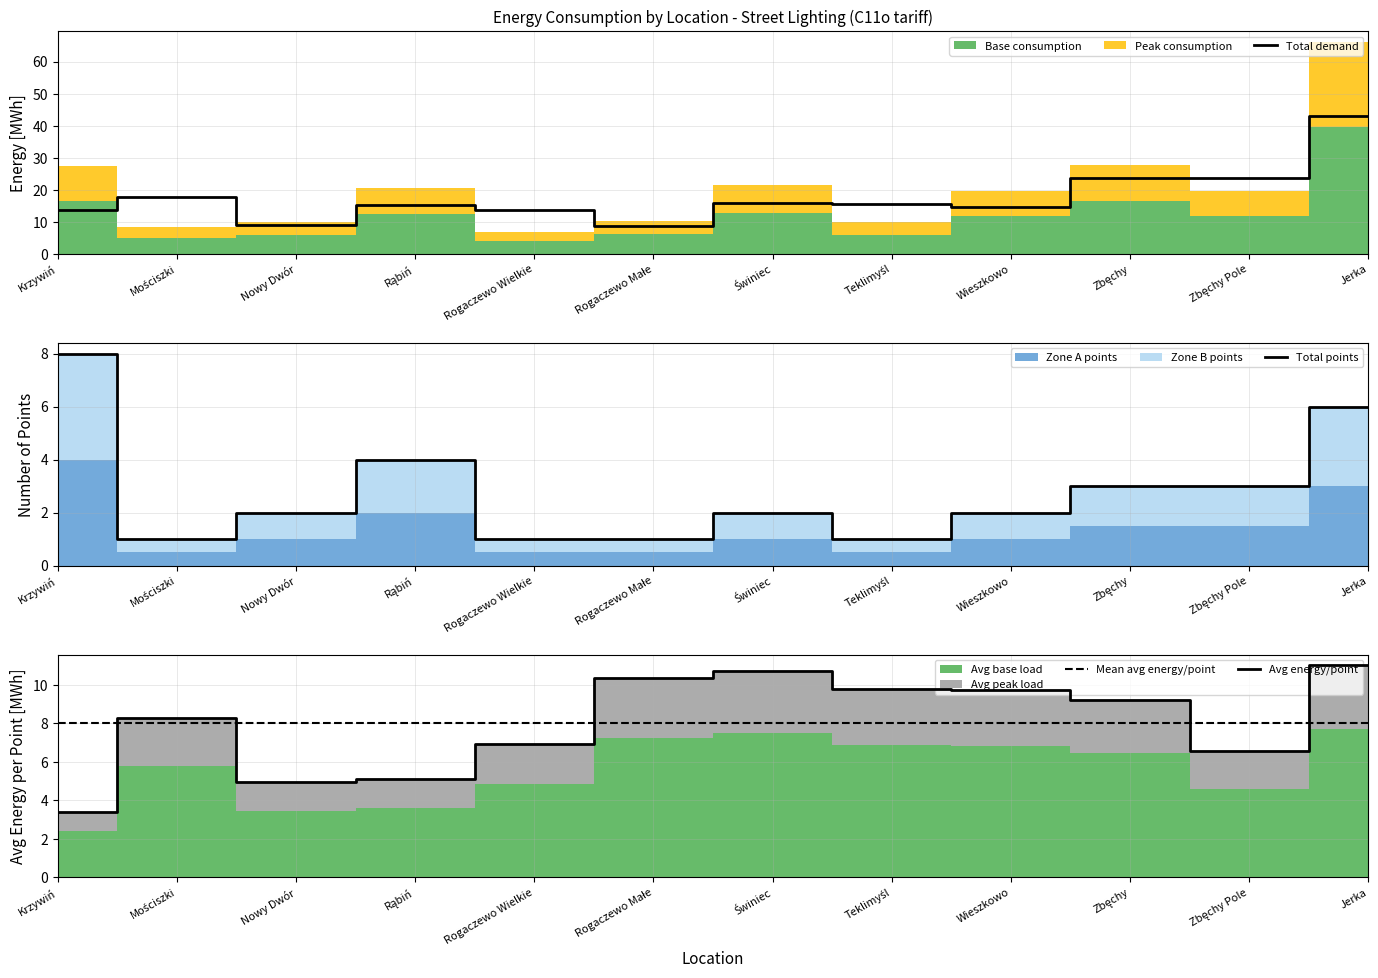

The Avg energy/point series shows 3.4 at Krzywiń. True or false?

True